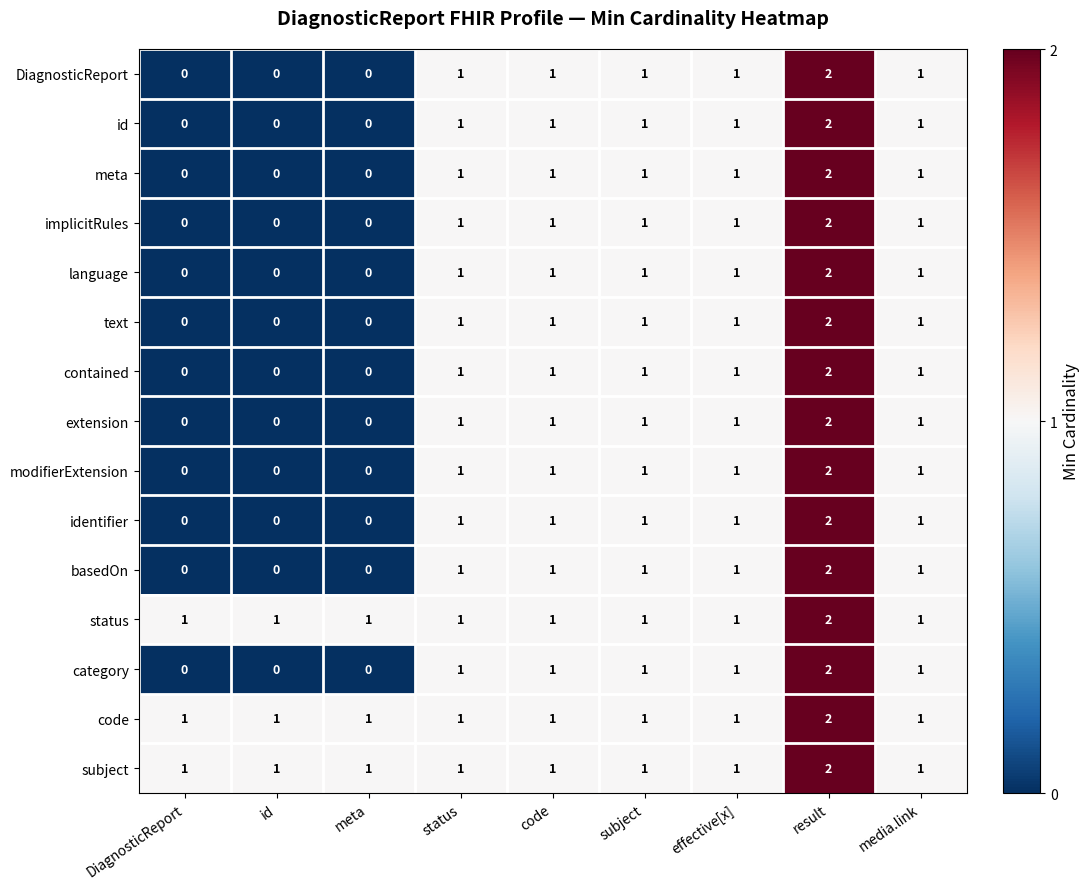

At which category is the sum across all series the highest?

result